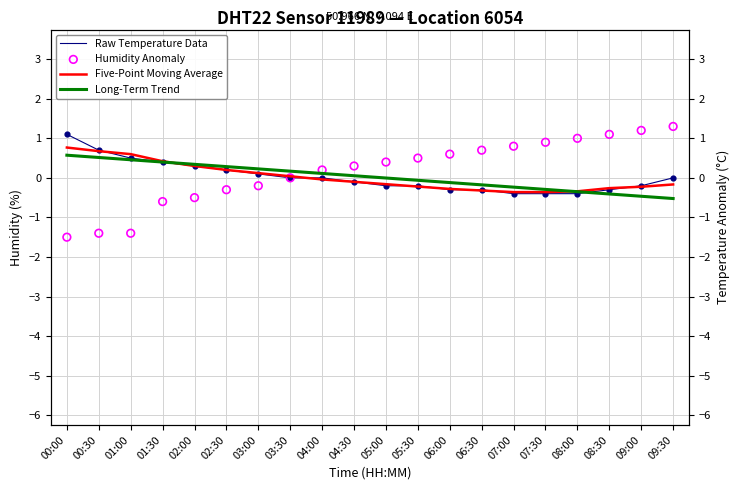

Which series has the largest Y range (max minus min)?

Humidity Anomaly